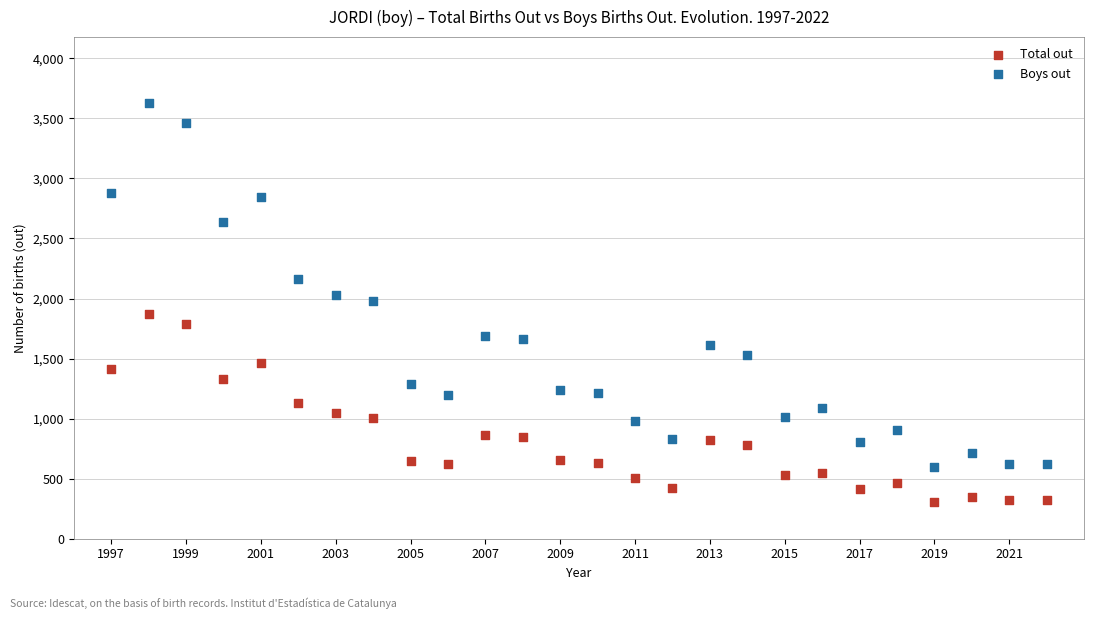

Across all data points, what is the range of Y values (max minus min)?

3327